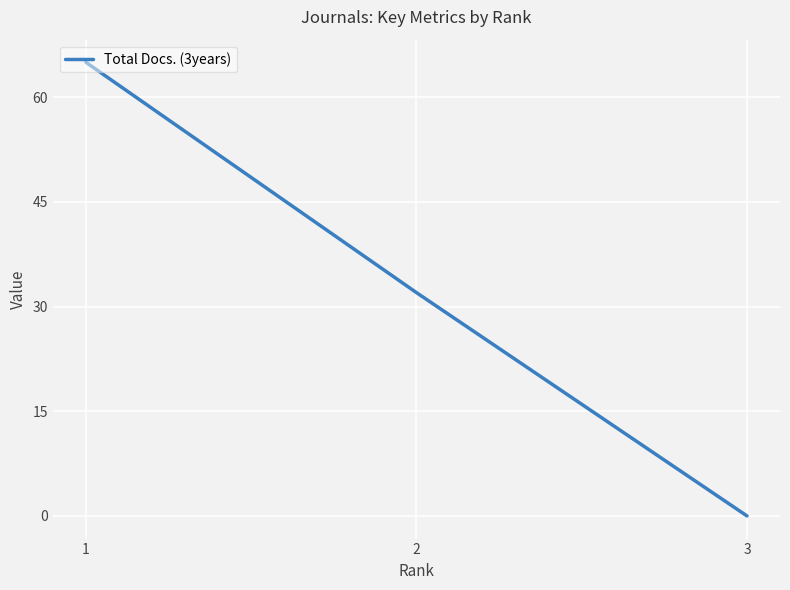

The chart shows a value of 112 at 1. True or false?

False